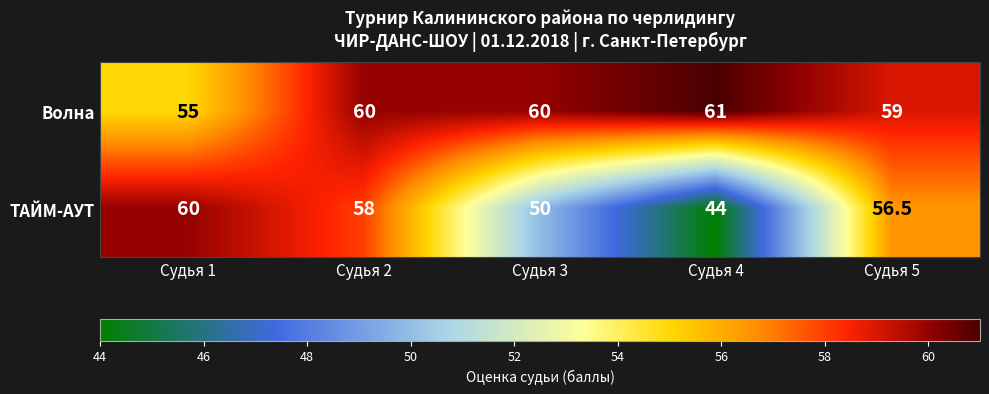

Where does the ТАЙМ-АУТ series first go above 56?

Судья 1